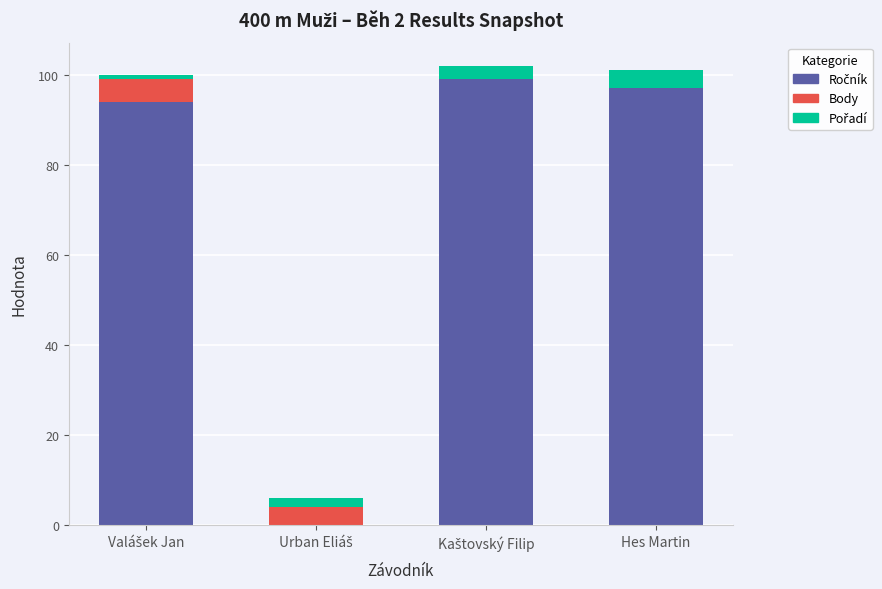

Does the chart contain stacked bars?

Yes